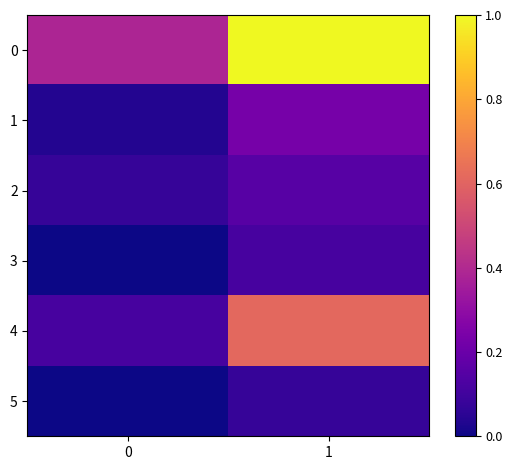

What is the total value across all series at 0?

0.6